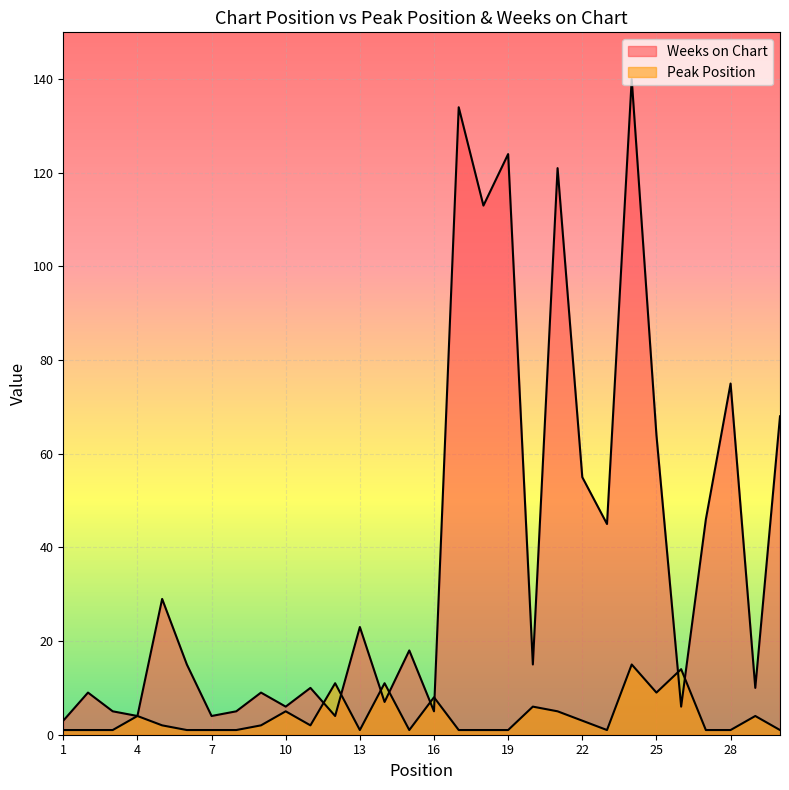

How many distinct data groups are displayed?

2